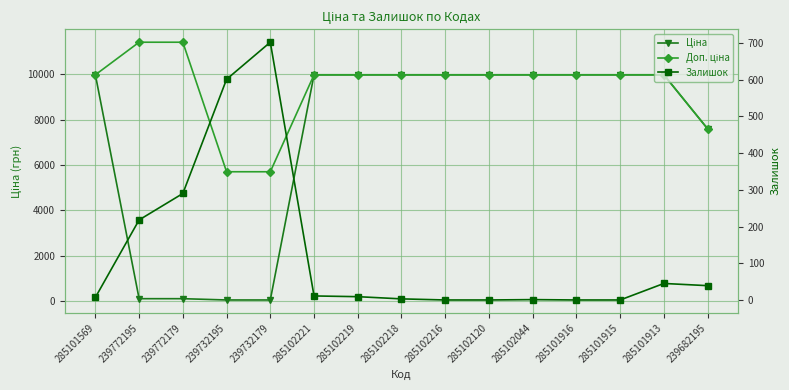

Is it true that Ціна equals 114.1 at 239772179?

True